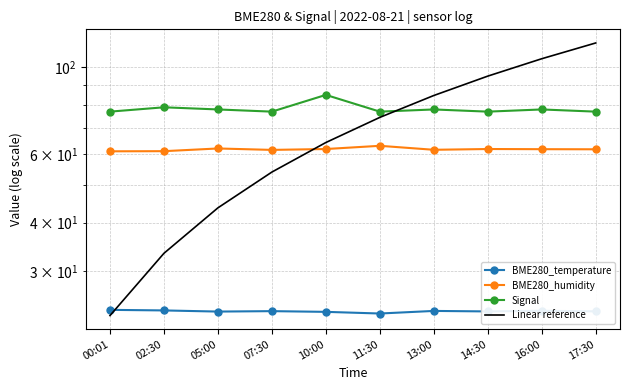

The value of Linear reference at 17:30 is 115.5. True or false?

True